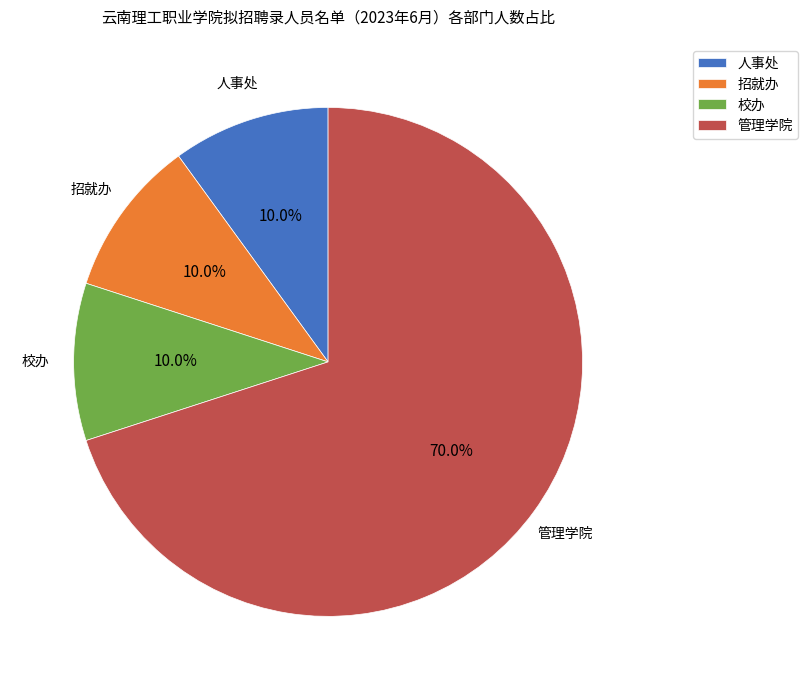

Approximately how many times larger is the value at 校办 compared to 招就办?

1.0